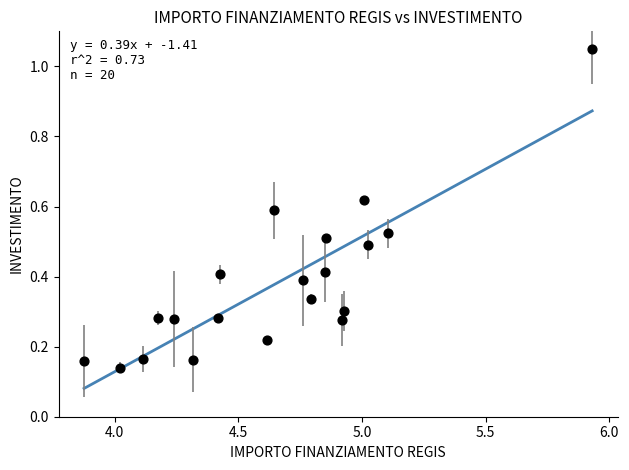

What is the range of Y values (max minus min)?

0.9